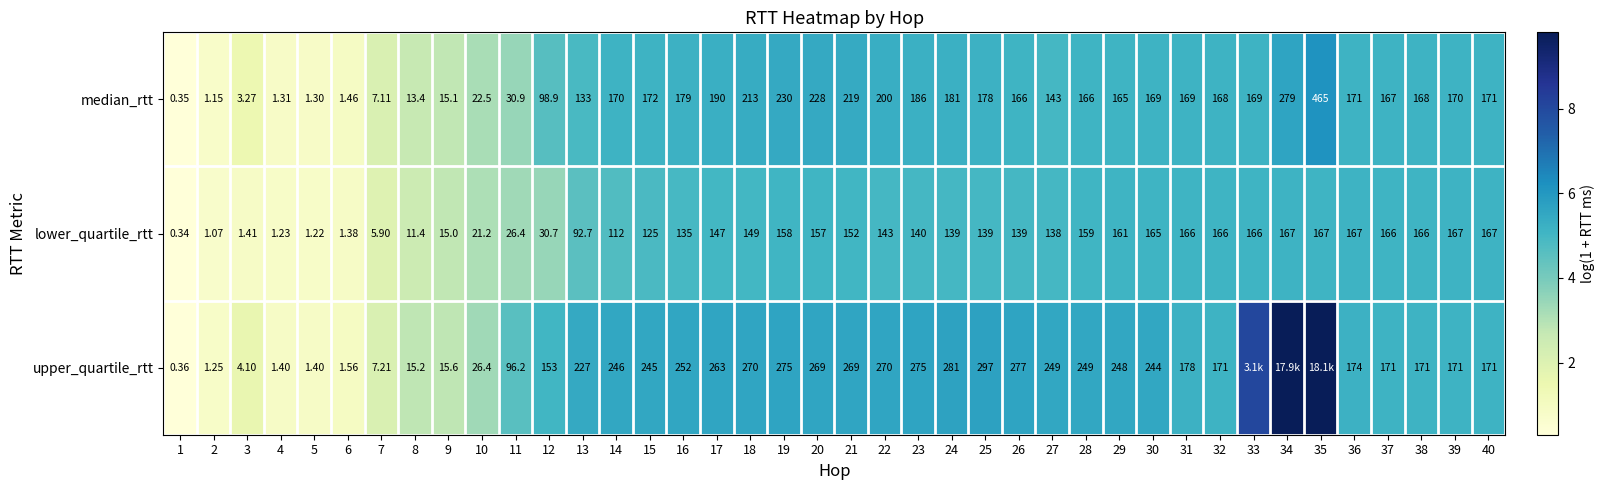

Rank the series at 11 from lowest to highest value.

lower_quartile_rtt, median_rtt, upper_quartile_rtt